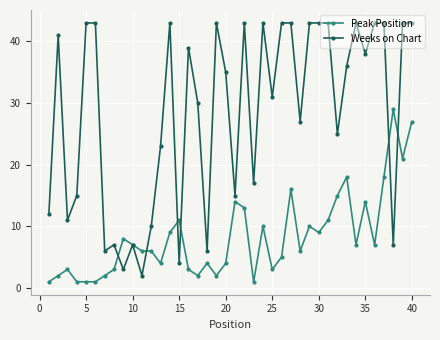

Which series has the largest range (max minus min)?

Weeks on Chart